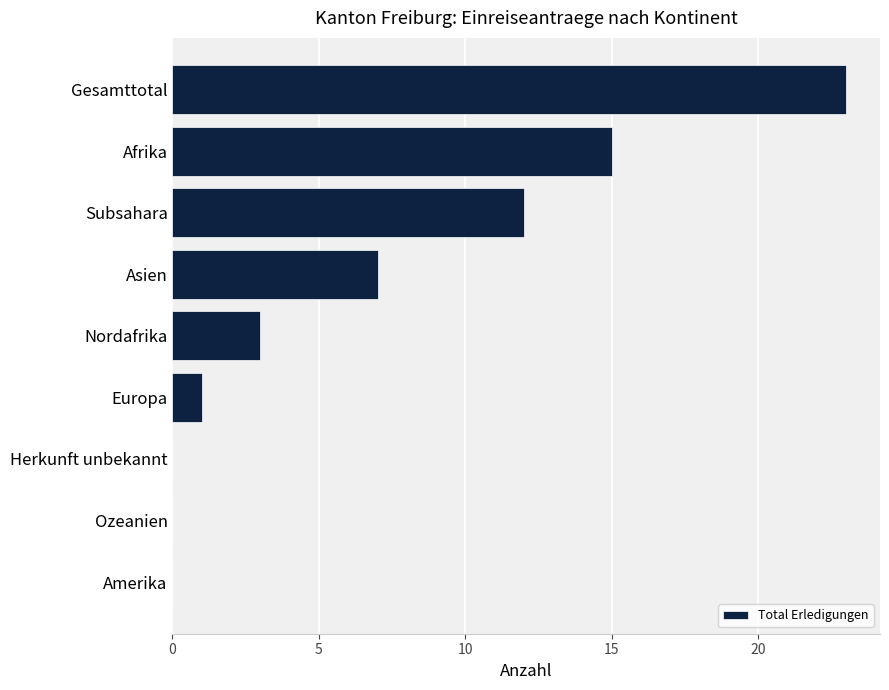

Where is the data nearest to the value 11?

Subsahara